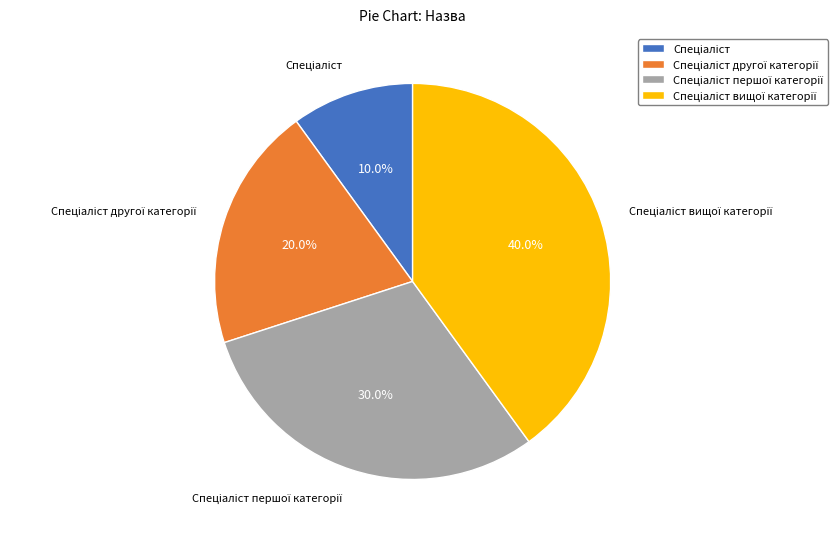

How many slices are in this pie chart?

4